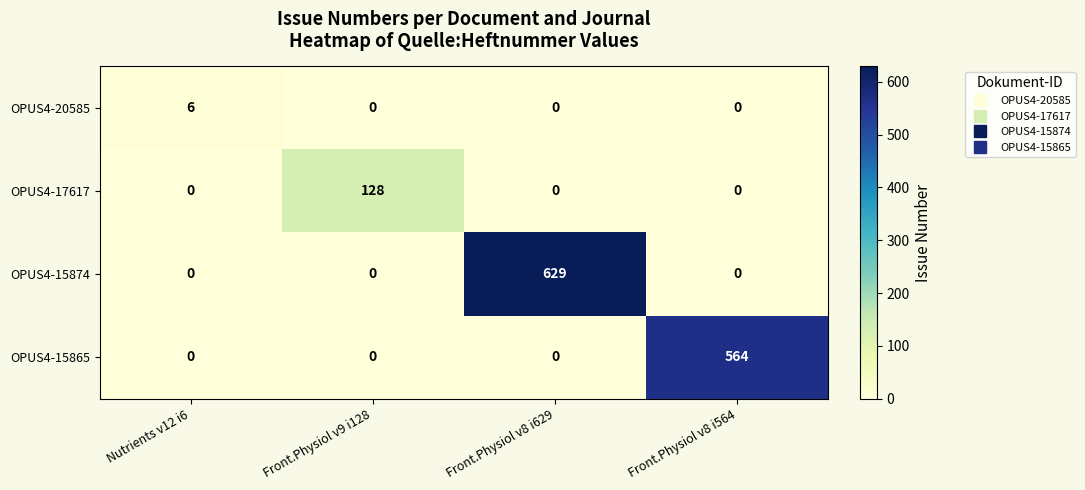

What is the sum of all OPUS4-17617 values?

128